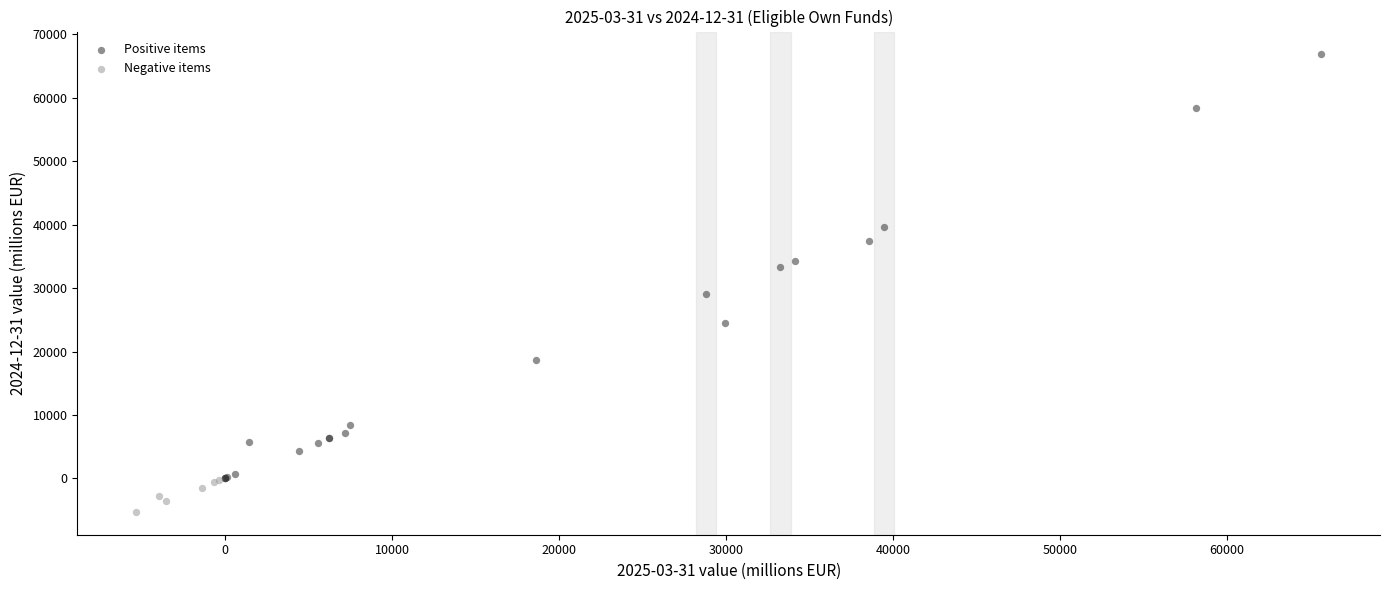

Which series reaches the minimum Y coordinate?

Negative items